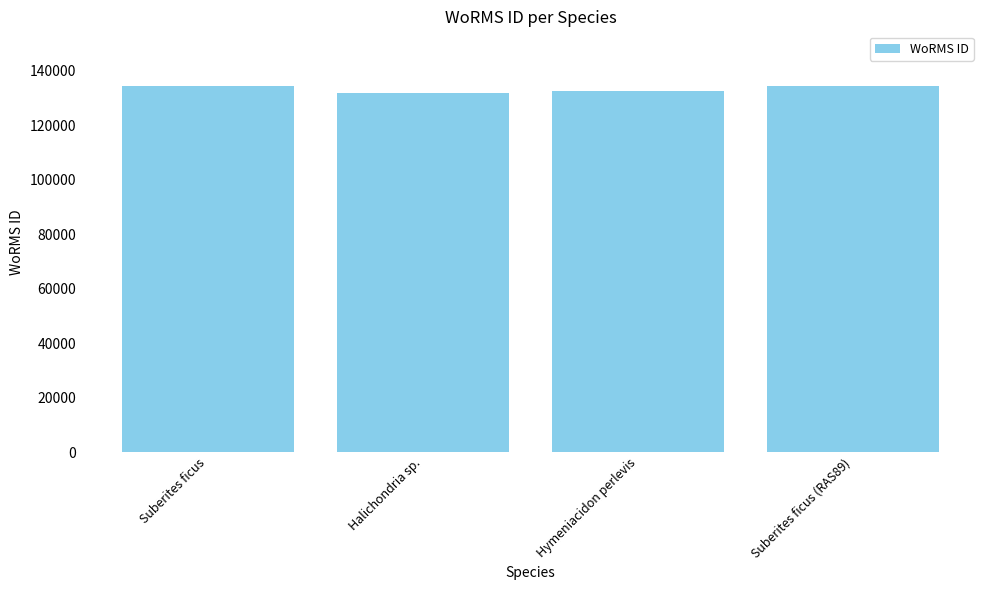

How many values are below 134285?

2